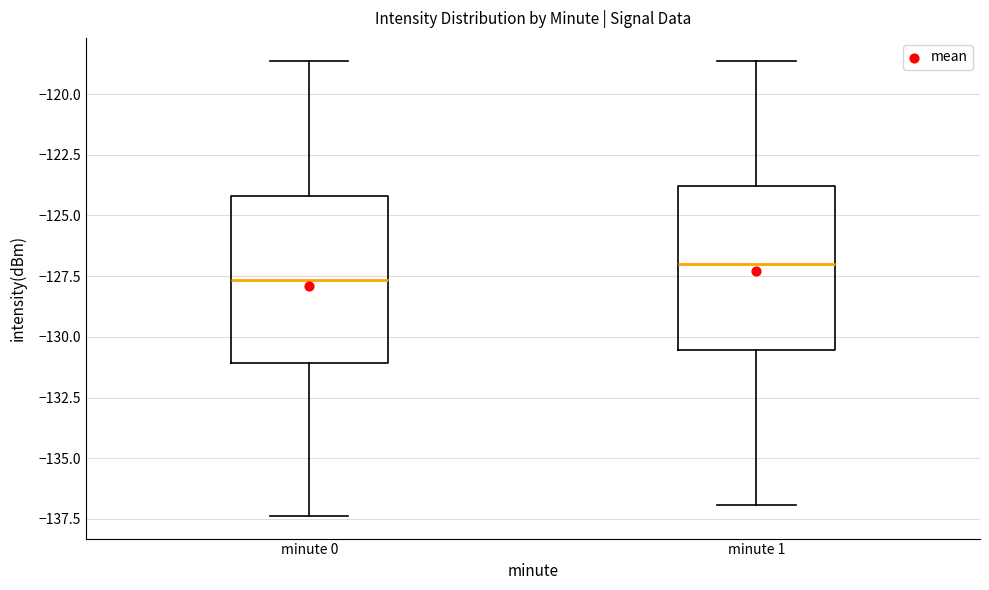

Where does the median line of the box for minute 1 sit on the y-axis? The values are not printed on the chart, so give them approximately, as read against the axis.

-127.0